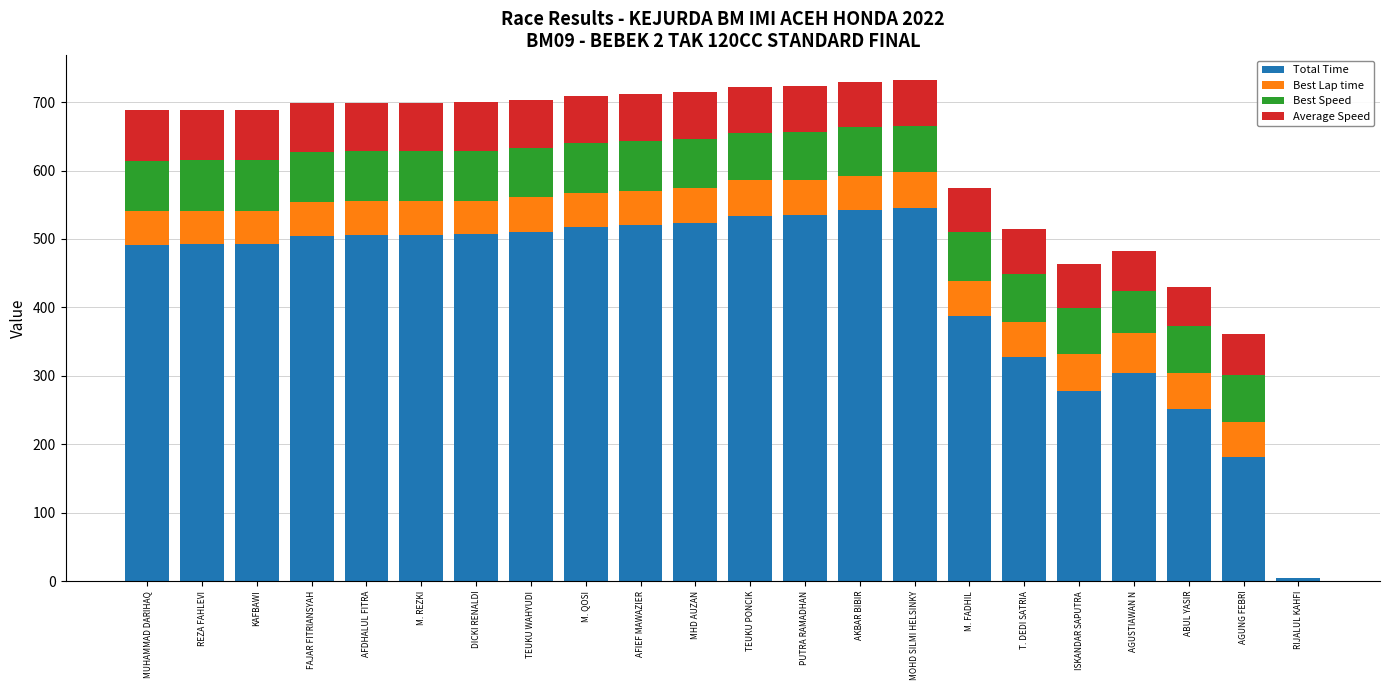

True or false: Total Time has a value of 251.2 at ABUL YASIR.

True